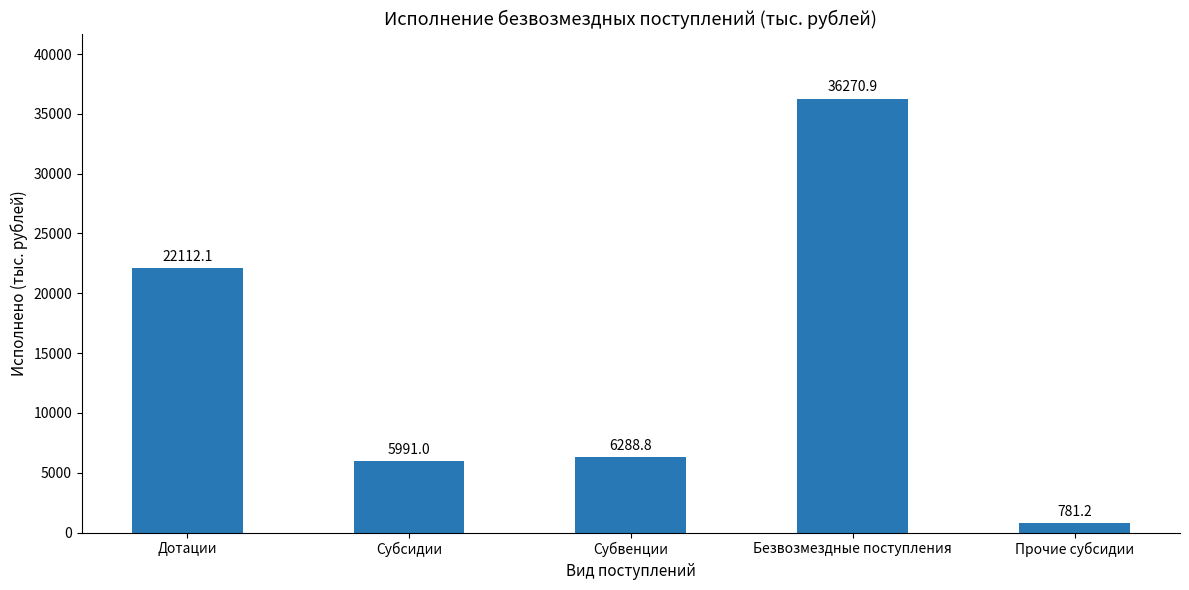

What is the value of the 5th bar from the left?

781.2